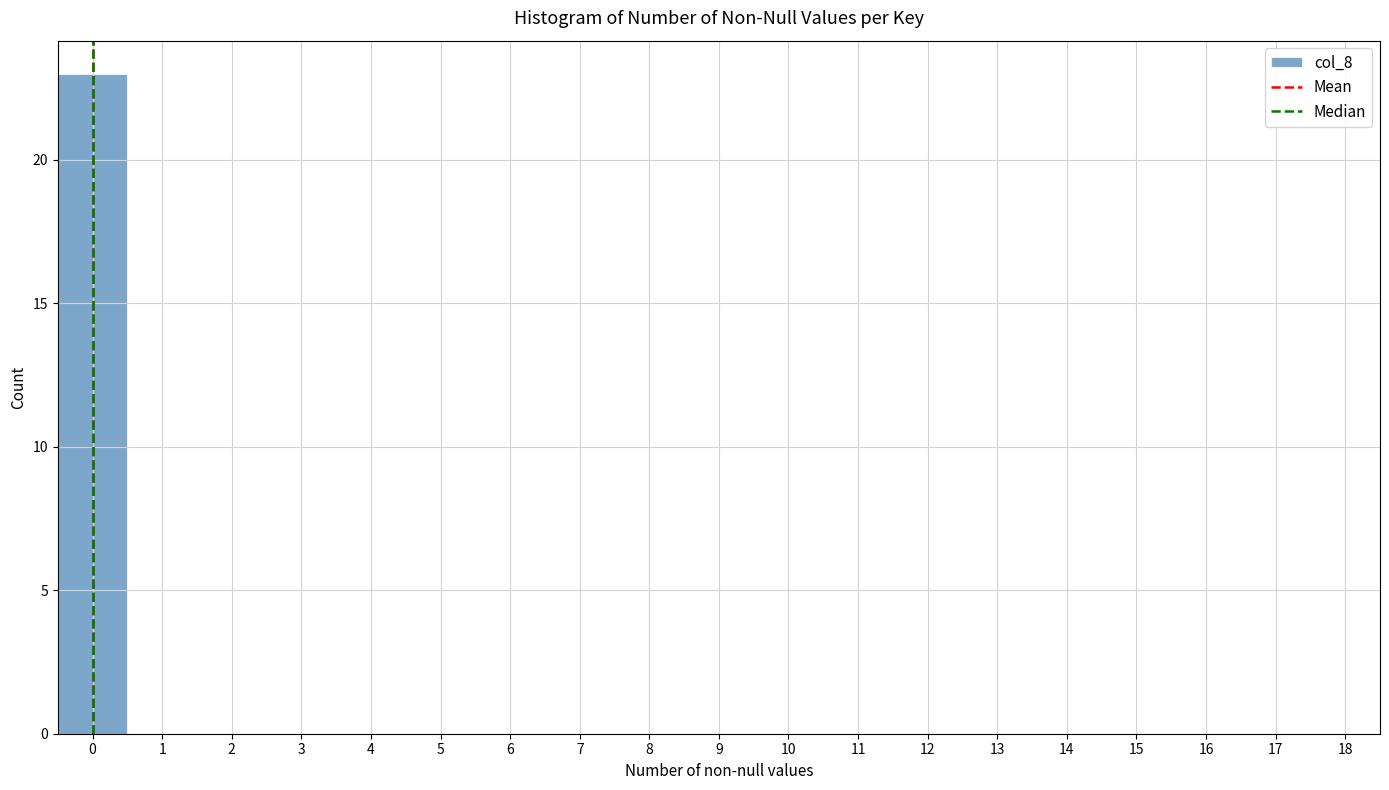

Reading left to right, transcribe this chart: for each bar, give the range it covers on the x-axis and its height. The values are not printed on the chart, so give them approximately, as read against the axis.

-0.5 to 0.5: 23
0.5 to 1.5: 0
1.5 to 2.5: 0
2.5 to 3.5: 0
3.5 to 4.5: 0
4.5 to 5.5: 0
5.5 to 6.5: 0
6.5 to 7.5: 0
7.5 to 8.5: 0
8.5 to 9.5: 0
9.5 to 10.5: 0
10.5 to 11.5: 0
11.5 to 12.5: 0
12.5 to 13.5: 0
13.5 to 14.5: 0
14.5 to 15.5: 0
15.5 to 16.5: 0
16.5 to 17.5: 0